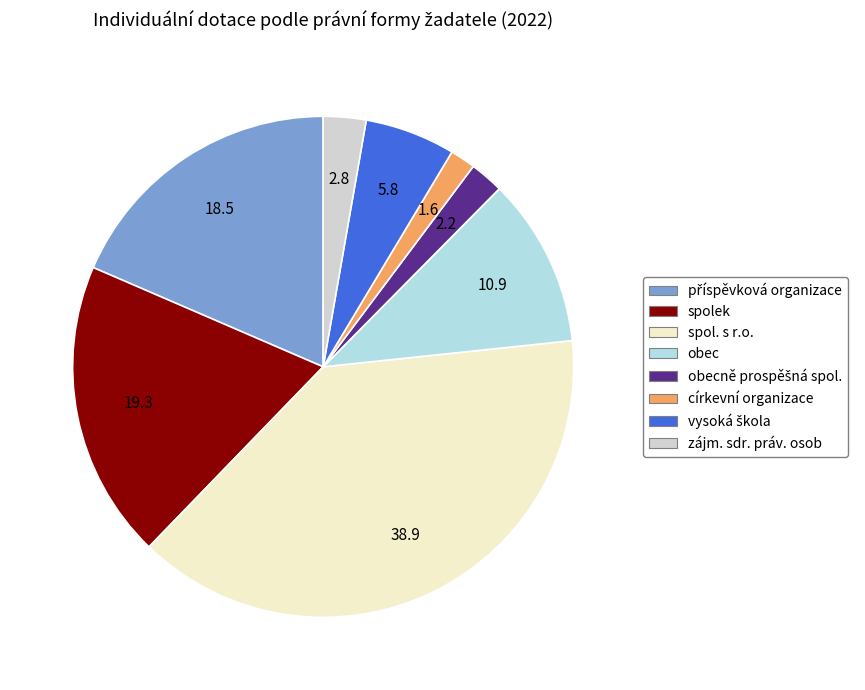

Is there any slice that represents more than half of the pie?

No